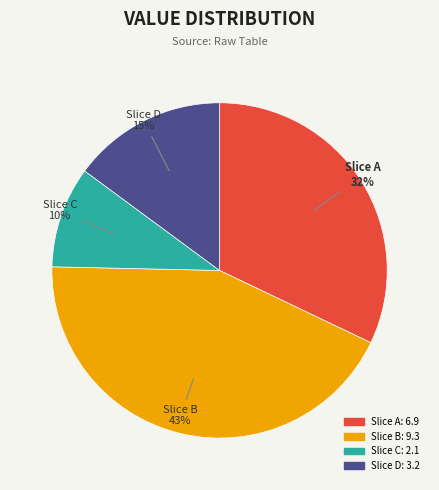

To the nearest percent, what is the difference between the largest and smallest slice percentages?

33%